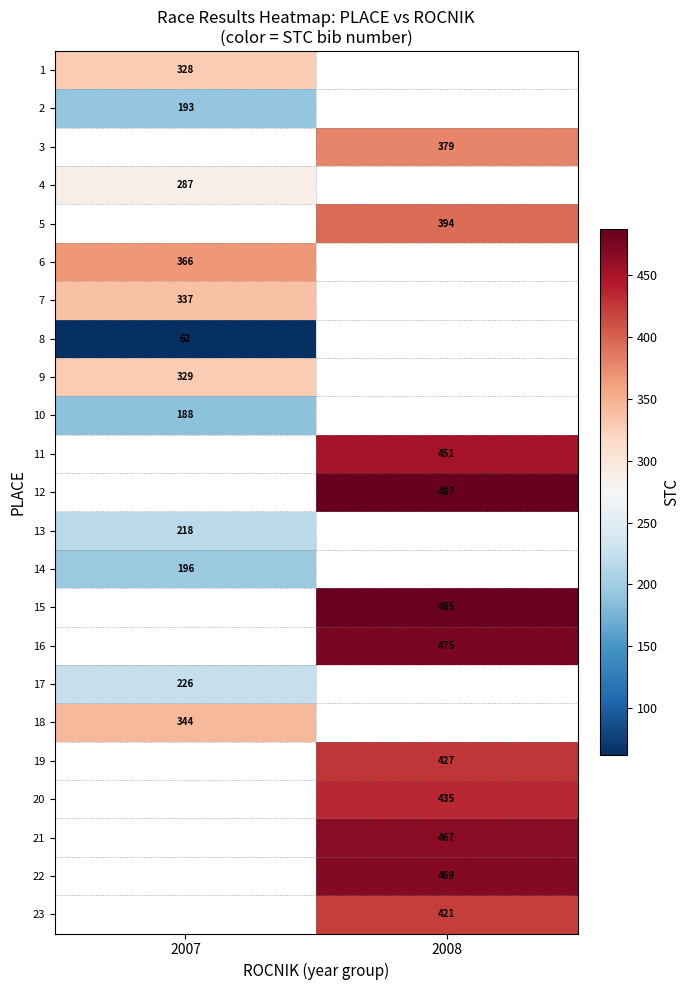

The value of 23 at 2008 is 421. True or false?

True